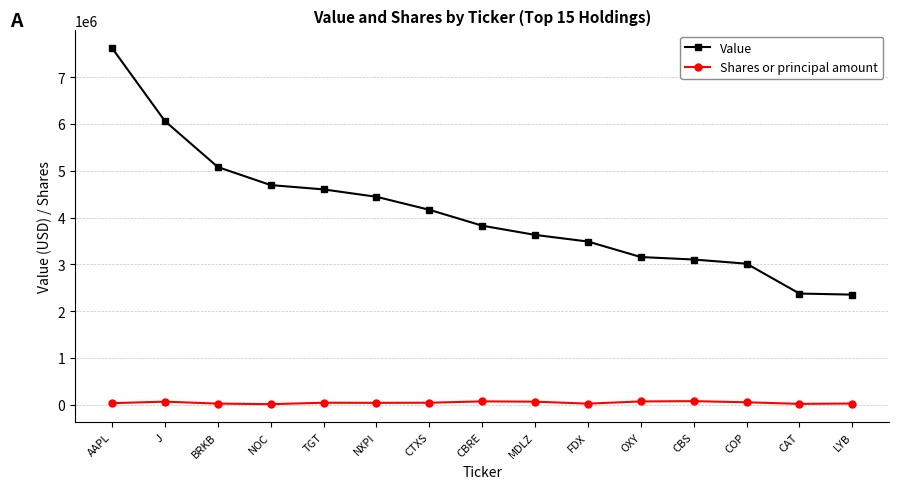

What position from the left is NXPI?

6